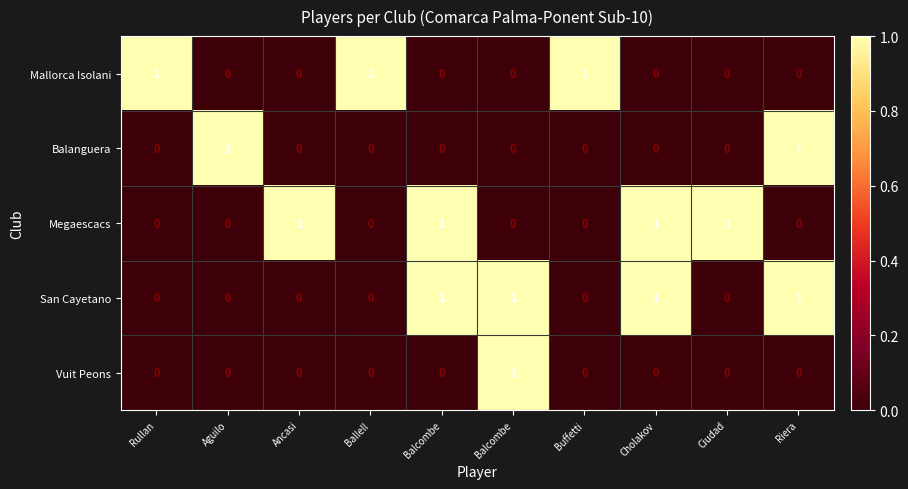

Which series has the largest total across all categories?

Megaescacs